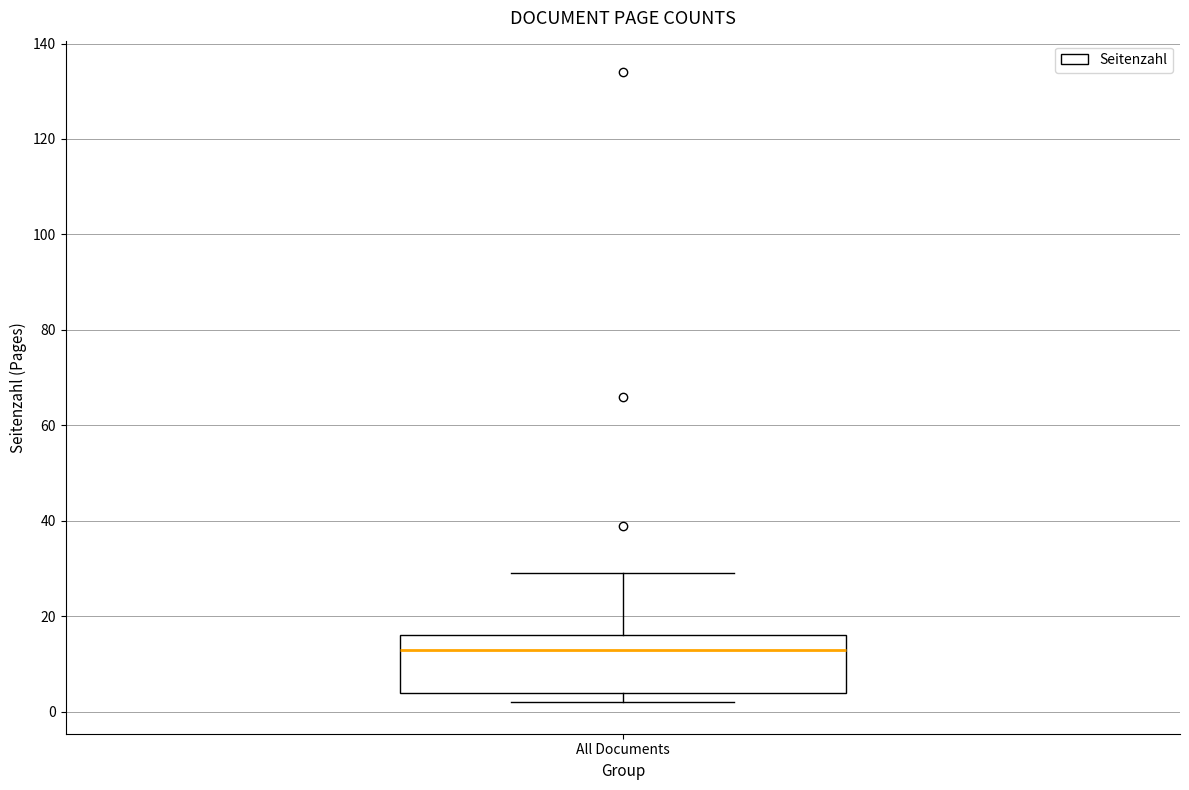

Where does the upper whisker of the box for All Documents end on the y-axis? The values are not printed on the chart, so give them approximately, as read against the axis.

30